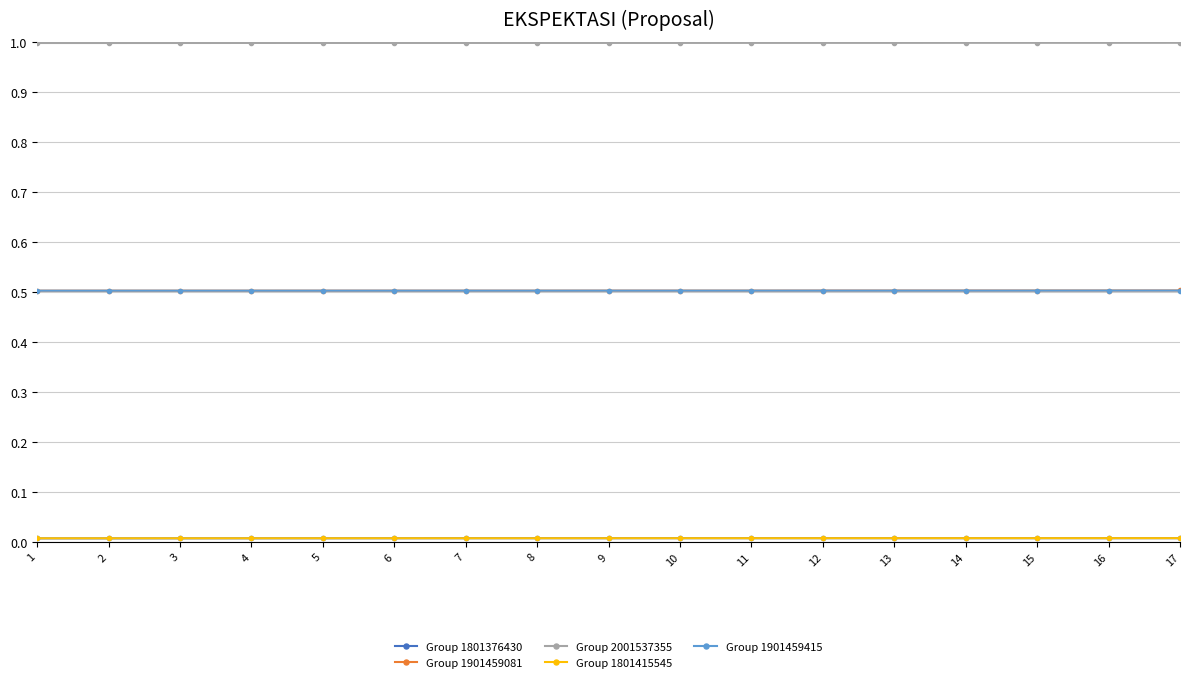

True or false: Group 2001537355 and Group 1901459415 cross at least once.

False